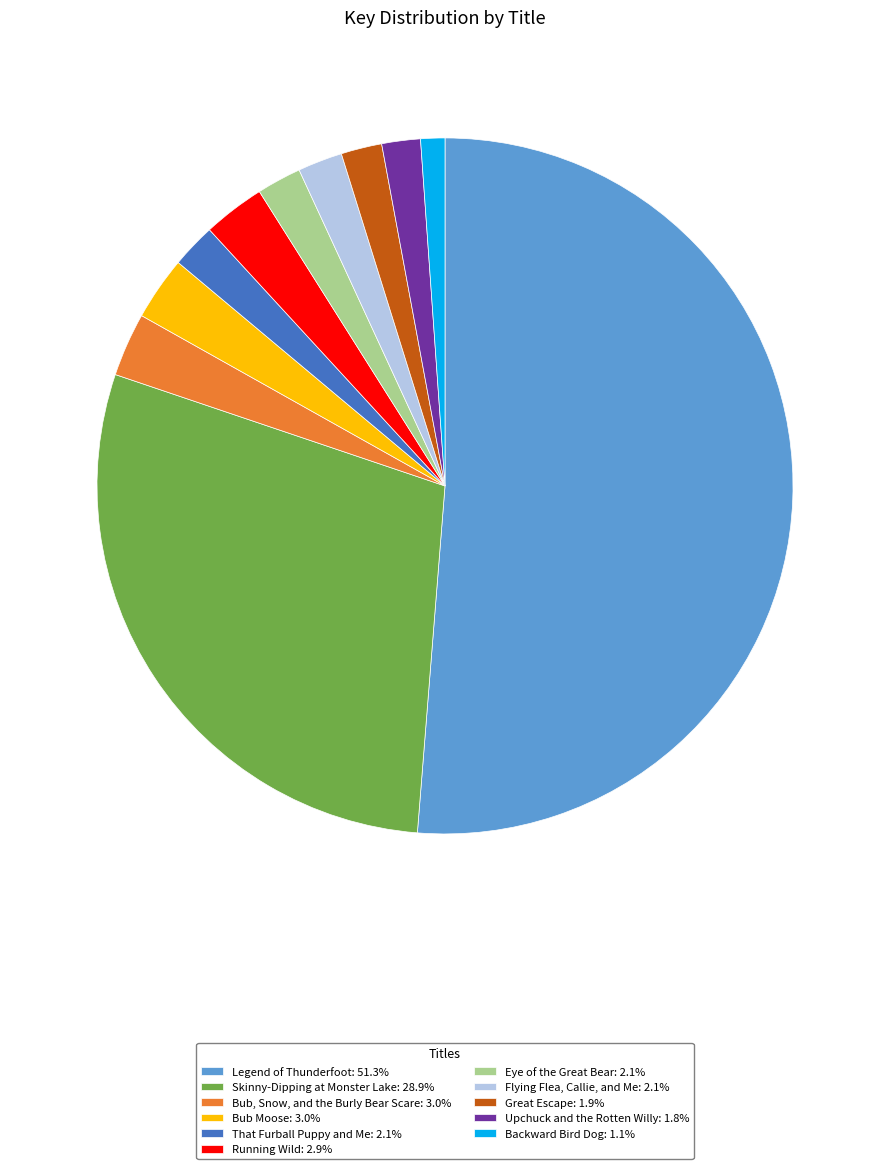

True or false: That Furball Puppy and Me accounts for 2% of the total.

True